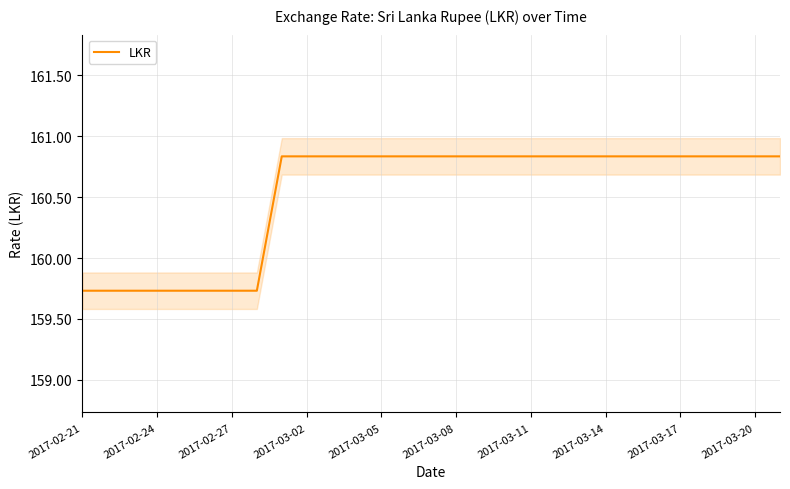

True or false: the data shows 253.1 at 22.

False